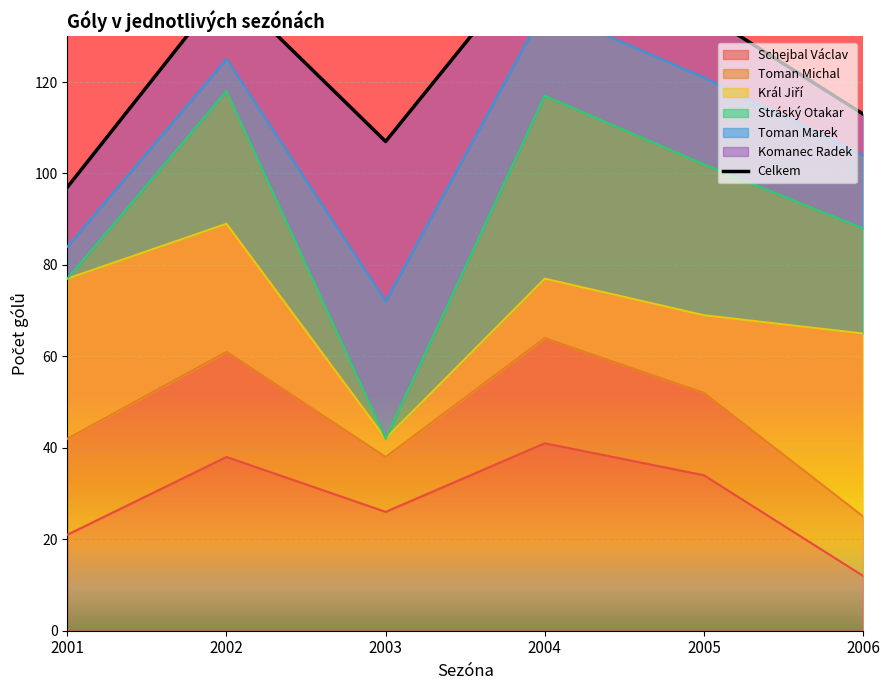

Read the value at 2004.

150